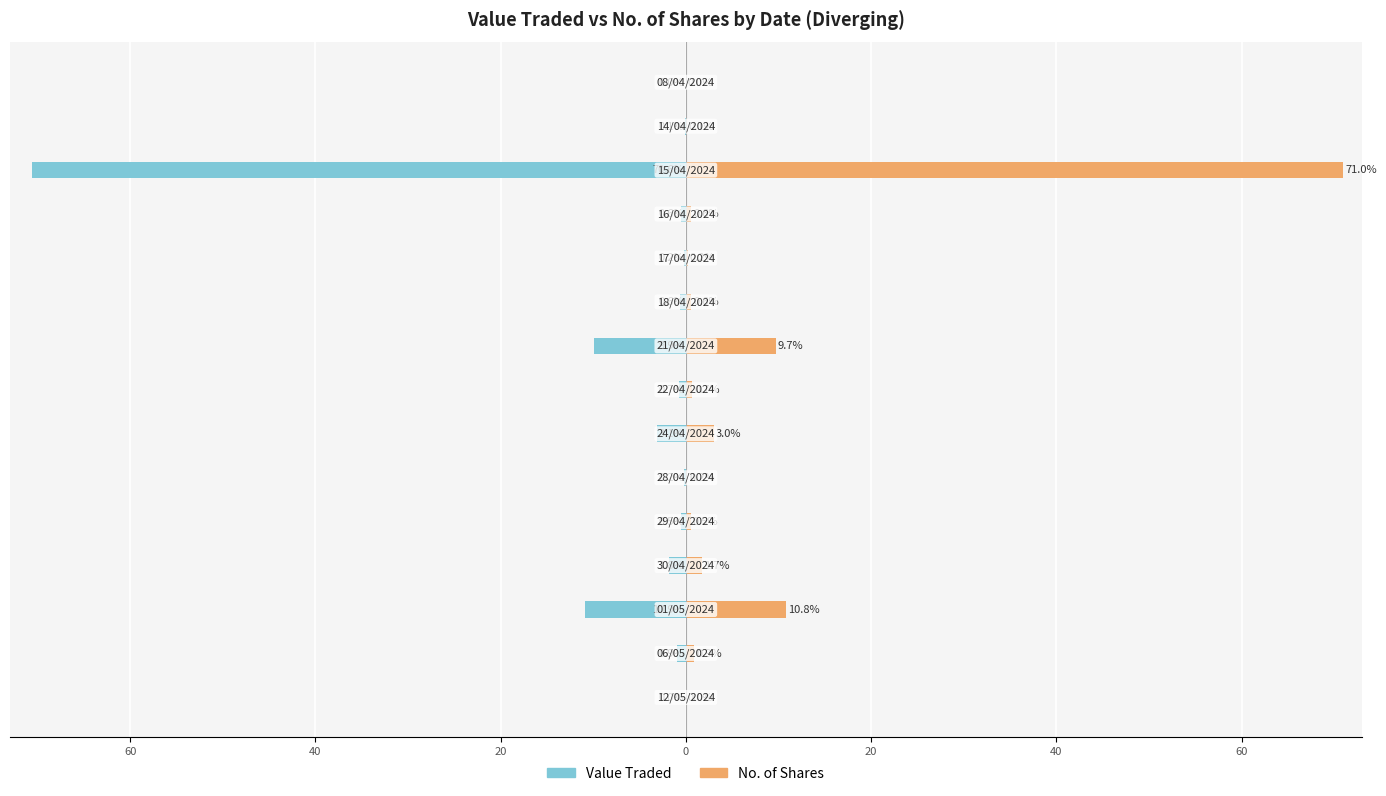

What are all the series names shown in the legend?

Value Traded, No. of Shares